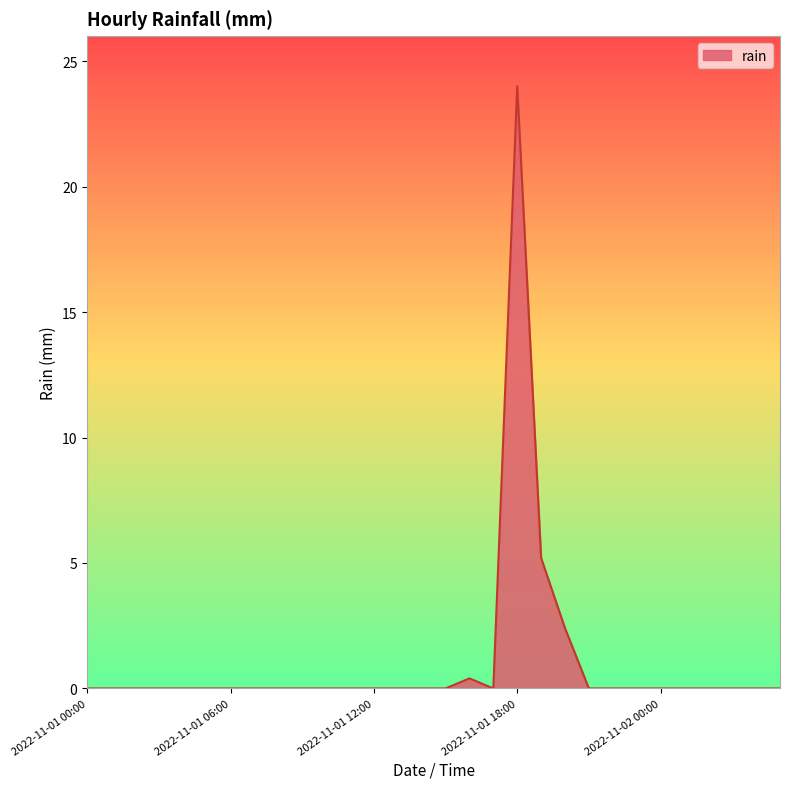

What is the difference between the maximum and minimum values?

24.0